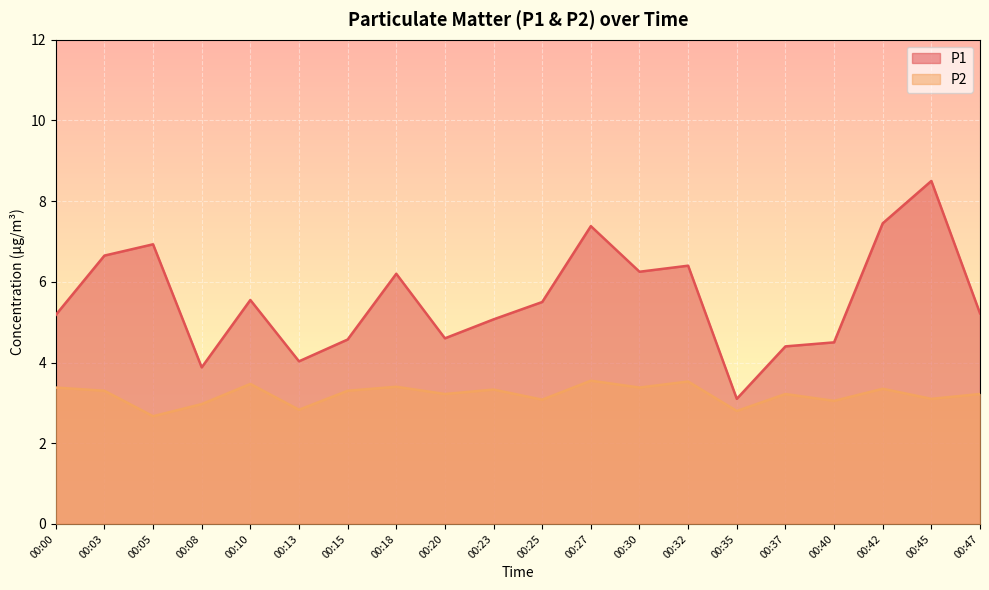

What is the difference between the maximum and minimum values in the P1 series?

5.4